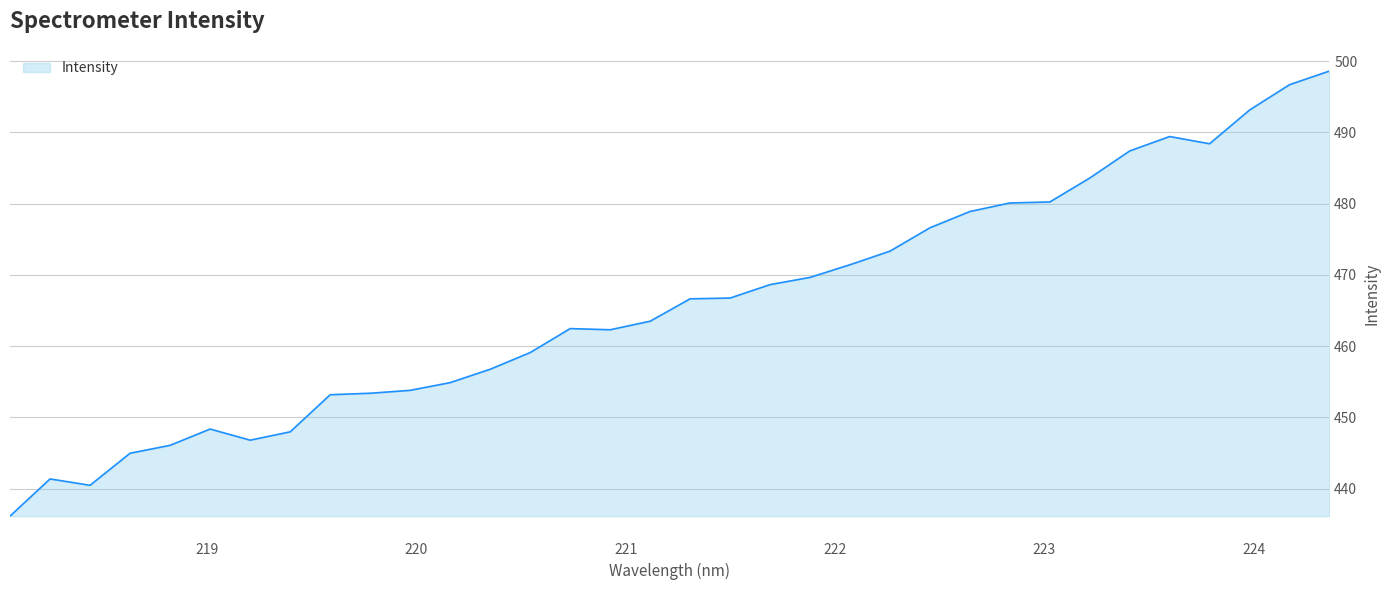

Does the chart have visible grid lines?

Yes